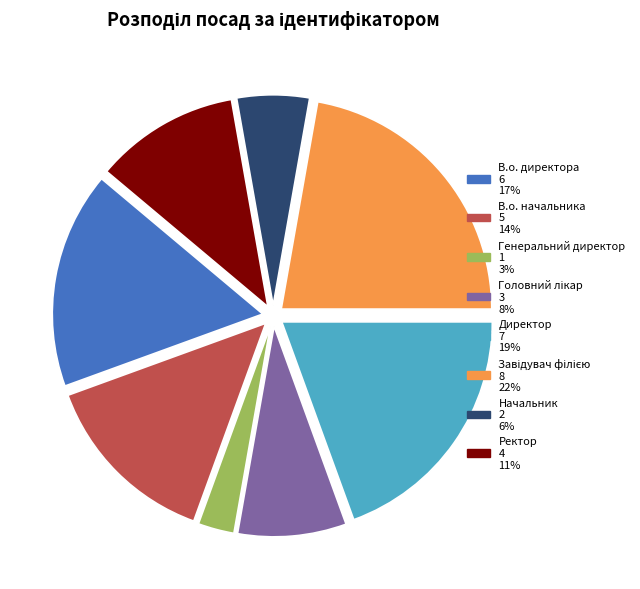

Does В.о. начальника account for over 50% of the chart?

No